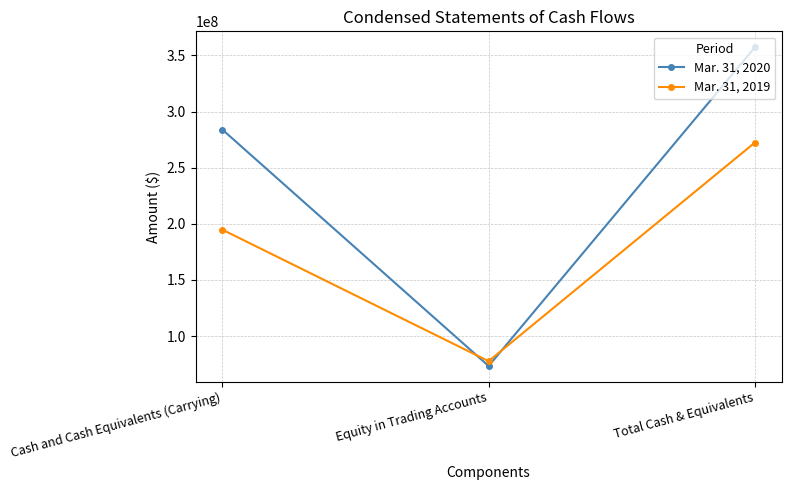

List the labels in order of Mar. 31, 2020 value, largest first.

Total Cash & Equivalents, Cash and Cash Equivalents (Carrying), Equity in Trading Accounts